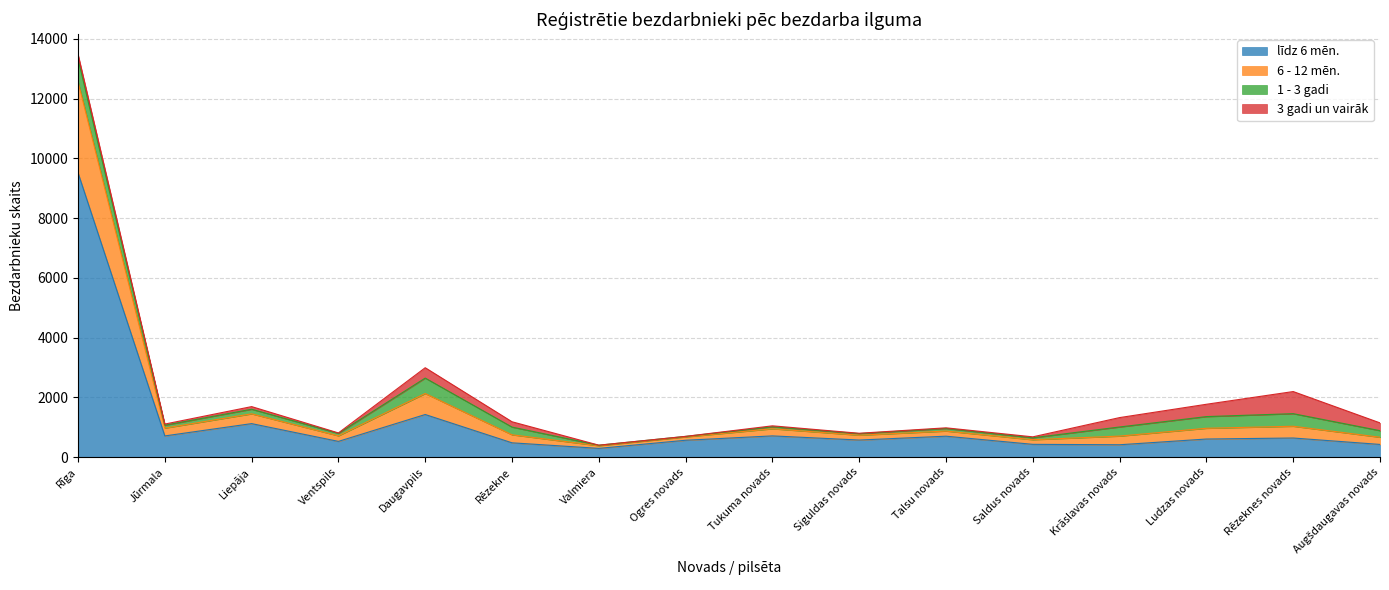

True or false: līdz 6 mēn. has a value of 707 at Jūrmala.

True